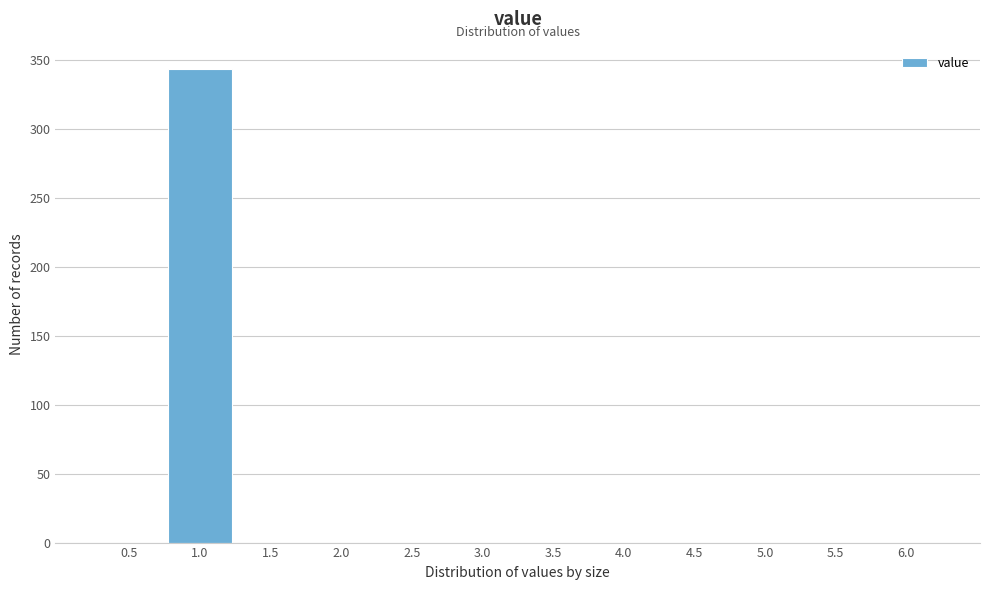

Reading left to right, list all the values displayed in this chart.

0.5=0	1.0=343	1.5=0	2.0=0	2.5=0	3.0=0	3.5=0	4.0=0	4.5=0	5.0=0	5.5=0	6.0=0